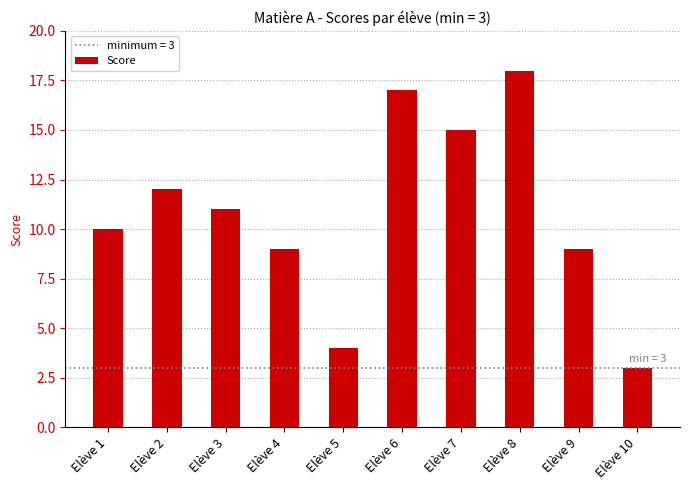

Between Elève 10 and Elève 3, which is larger?

Elève 3